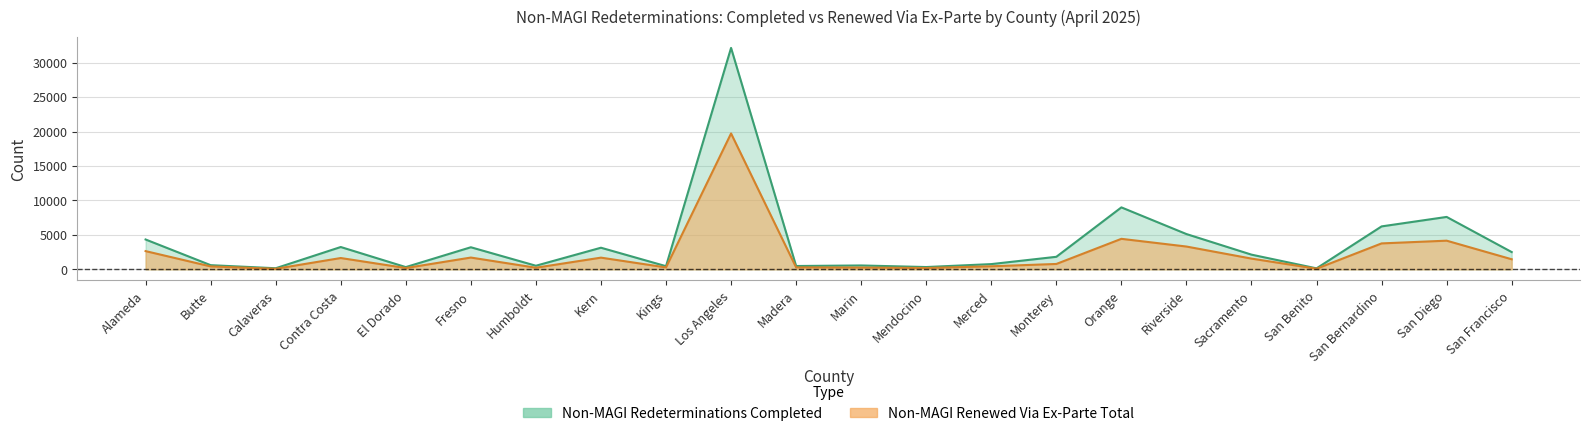

At Riverside, list the series in order from smallest to largest.

Non-MAGI Renewed Via Ex-Parte Total, Non-MAGI Redeterminations Completed